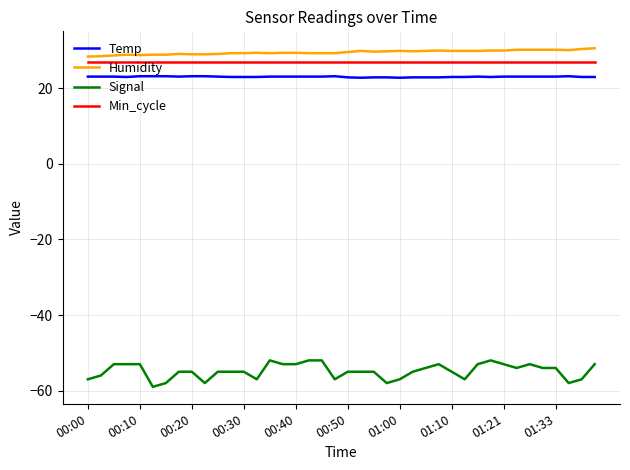

What is the difference between the maximum and minimum values in the Signal series?

7.0